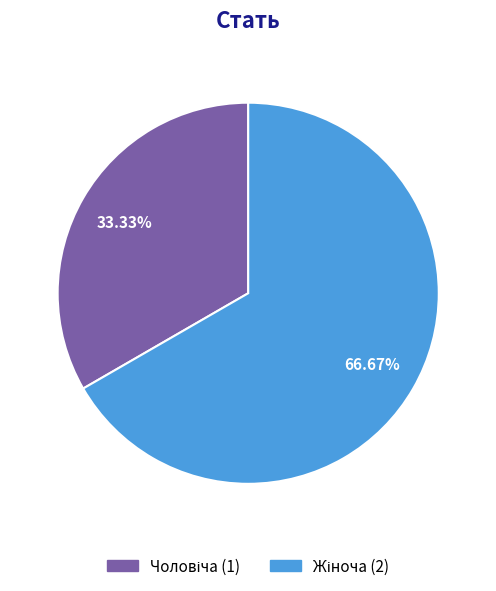

Does any single category account for the majority?

Yes